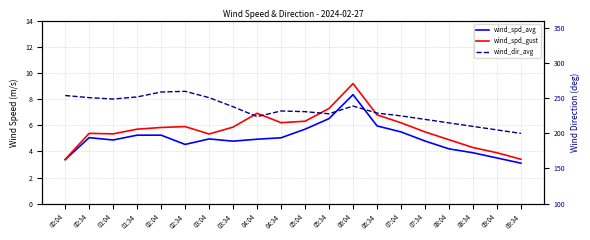

Which label corresponds to the smallest value in the chart?

09:34